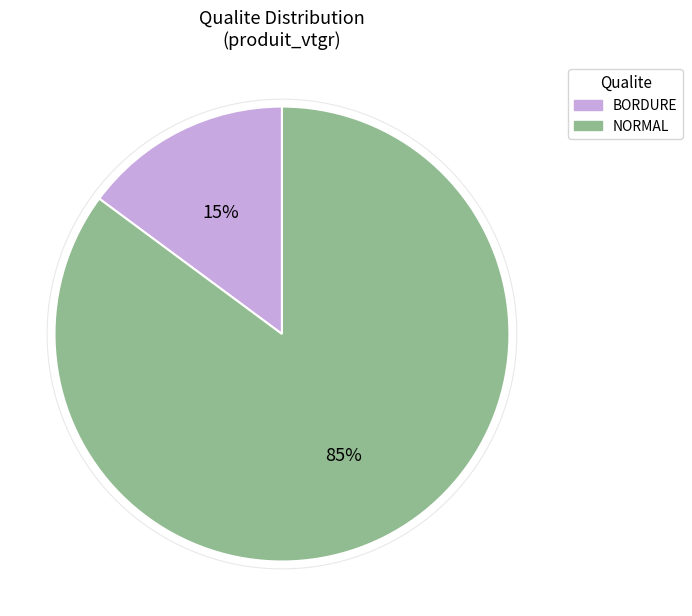

Count the number of slices in the pie.

2